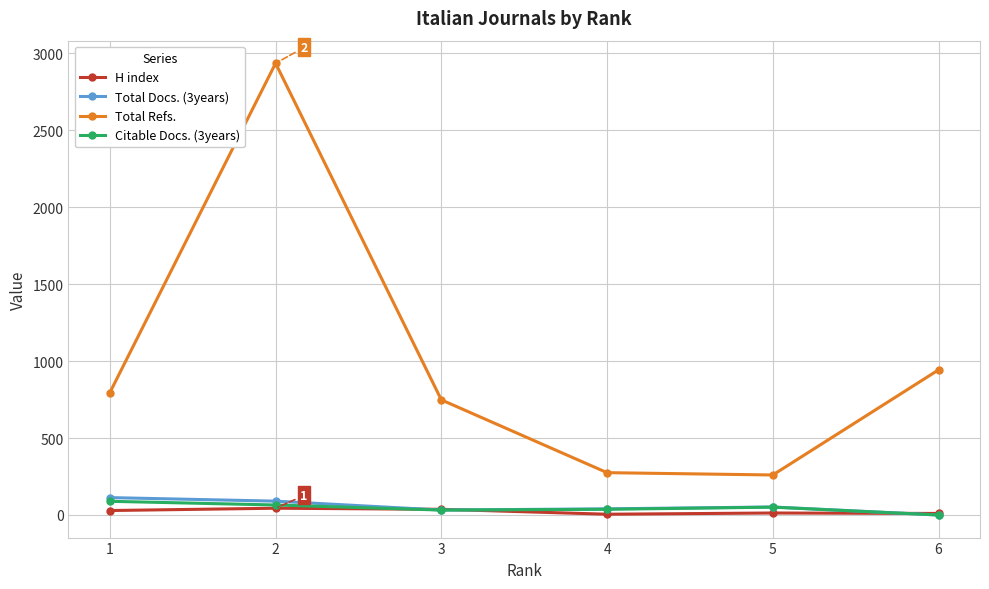

True or false: Total Refs. and H index cross at least once.

False